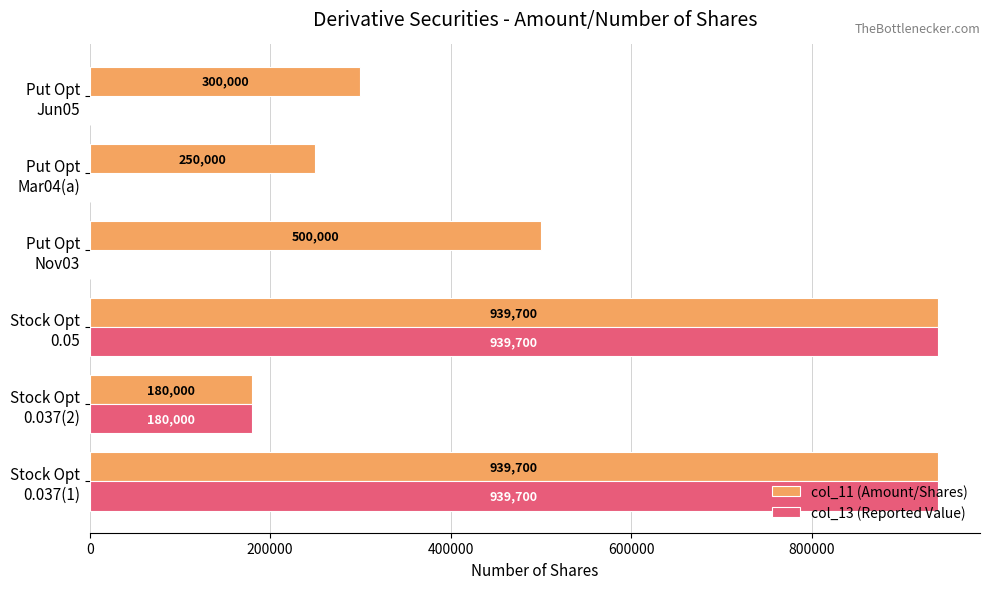

What is the maximum value for col_11 (Amount/Shares)?

939700